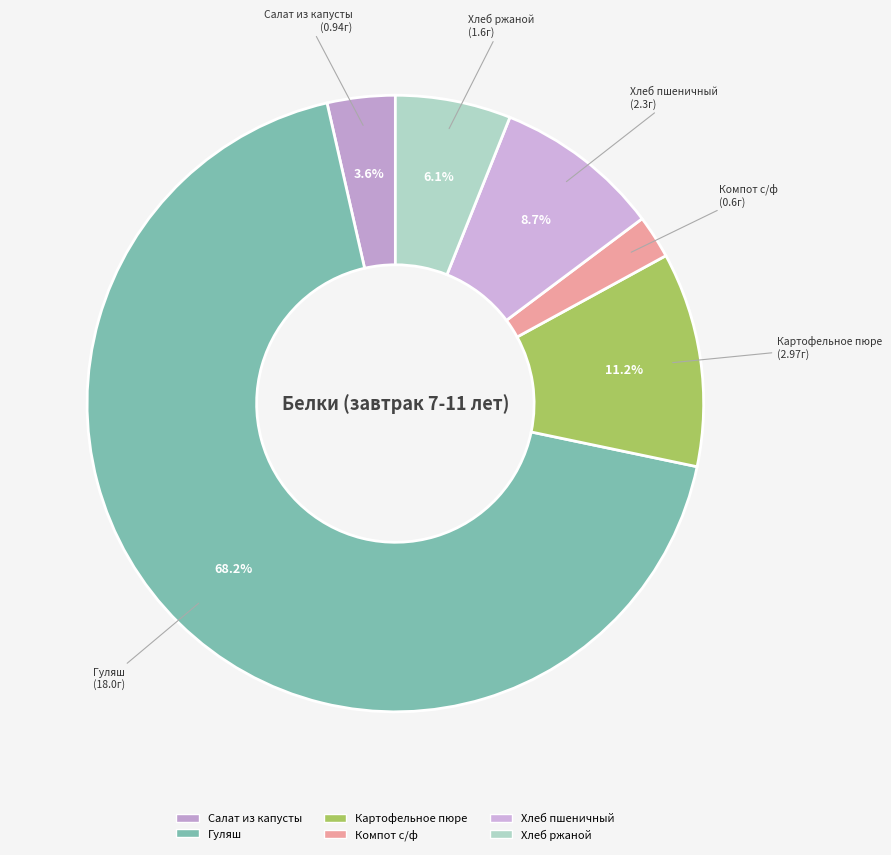

Which slice represents more than half of the pie?

Гуляш